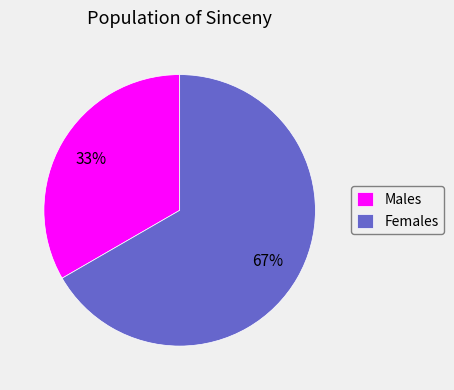

To the nearest percent, what percentage of the pie is Males?

33%